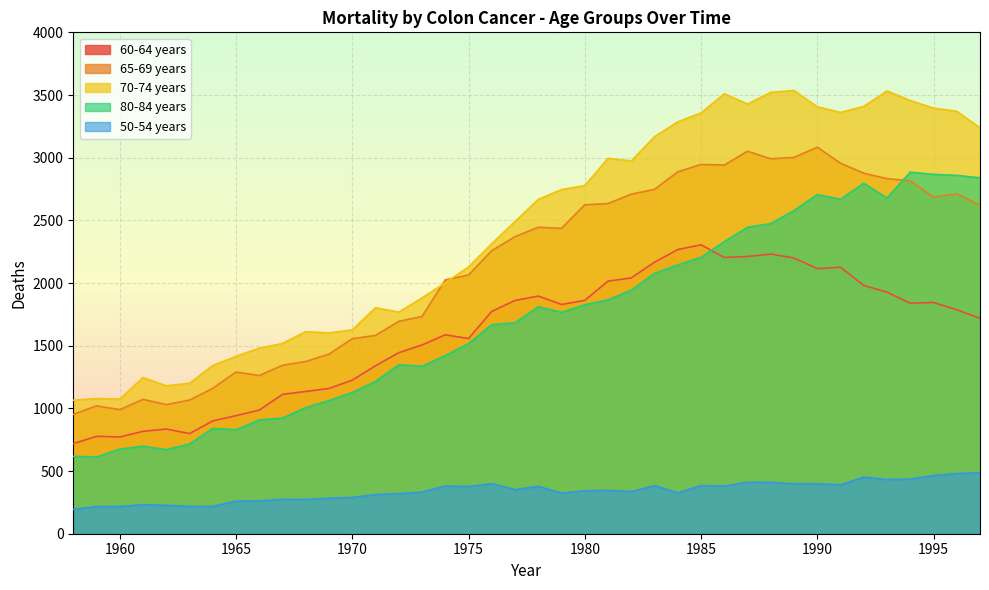

Reading left to right, what are all the values shown in this chart?

60-64 years: 719	777	772	817	835	799	900	942	986	1112	1135	1159	1225	1340	1444	1506	1587	1557	1774	1861	1896	1829	1862	2015	2041	2166	2267	2305	2204	2212	2231	2200	2115	2126	1981	1927	1839	1845	1787	1719
65-69 years: 952	1020	990	1072	1030	1066	1160	1290	1262	1344	1374	1433	1556	1582	1694	1733	2025	2064	2258	2370	2445	2436	2624	2634	2709	2747	2887	2946	2941	3051	2991	3002	3084	2956	2876	2833	2815	2686	2712	2621
70-74 years: 1065	1079	1074	1246	1180	1200	1342	1415	1480	1518	1612	1602	1626	1803	1768	1881	2002	2128	2314	2491	2667	2746	2777	2995	2974	3167	3286	3357	3510	3428	3521	3536	3406	3361	3409	3532	3456	3395	3370	3238
80-84 years: 617	612	675	698	671	716	840	830	908	923	1007	1062	1127	1216	1348	1336	1421	1517	1668	1683	1811	1766	1827	1866	1943	2077	2145	2205	2330	2445	2474	2578	2706	2668	2796	2679	2884	2867	2859	2839
50-54 years: 194	217	217	232	227	218	218	260	262	274	273	283	290	312	320	332	381	377	399	352	378	324	343	346	336	384	326	384	380	411	410	398	399	390	452	432	436	464	480	487